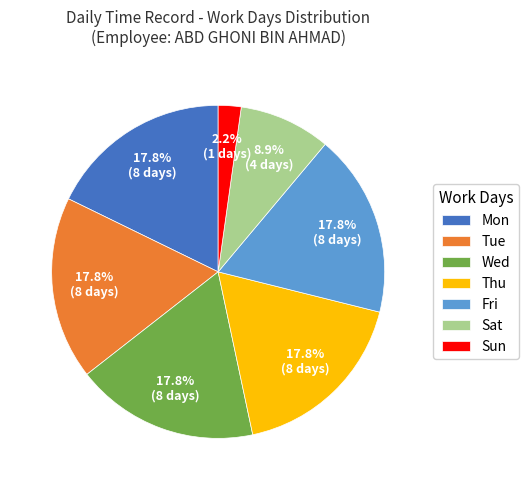

Approximately how many times larger is the value at Fri compared to Thu?

1.0